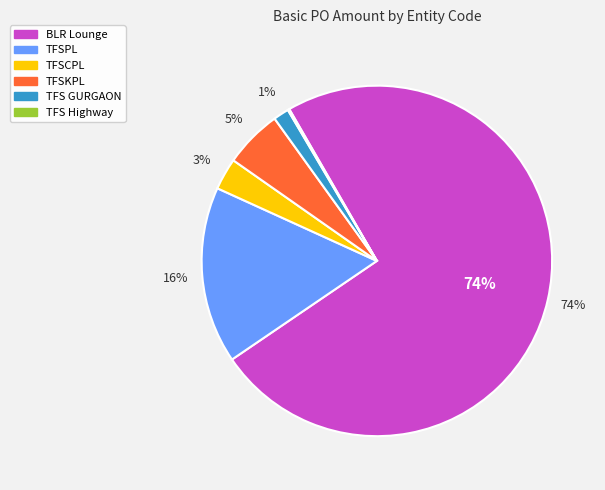

To the nearest percent, what is the average slice percentage?

17%